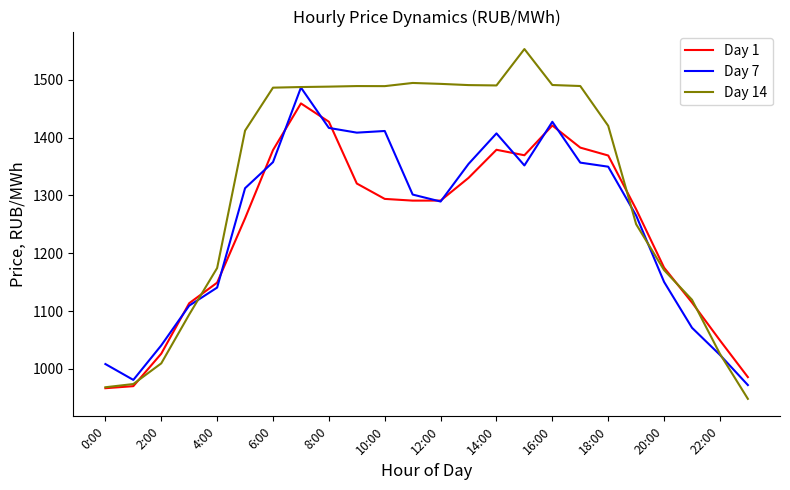

After their last crossing, which series has the higher values: Day 1 or Day 7?

Day 1